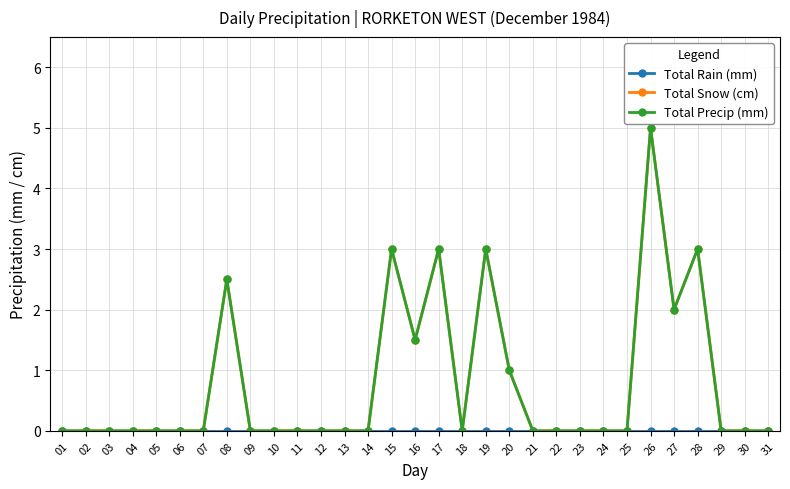

Rank the categories by Total Precip (mm) value from lowest to highest.

01, 02, 03, 04, 05, 06, 07, 09, 10, 11, 12, 13, 14, 18, 21, 22, 23, 24, 25, 29, 30, 31, 20, 16, 27, 08, 15, 17, 19, 28, 26